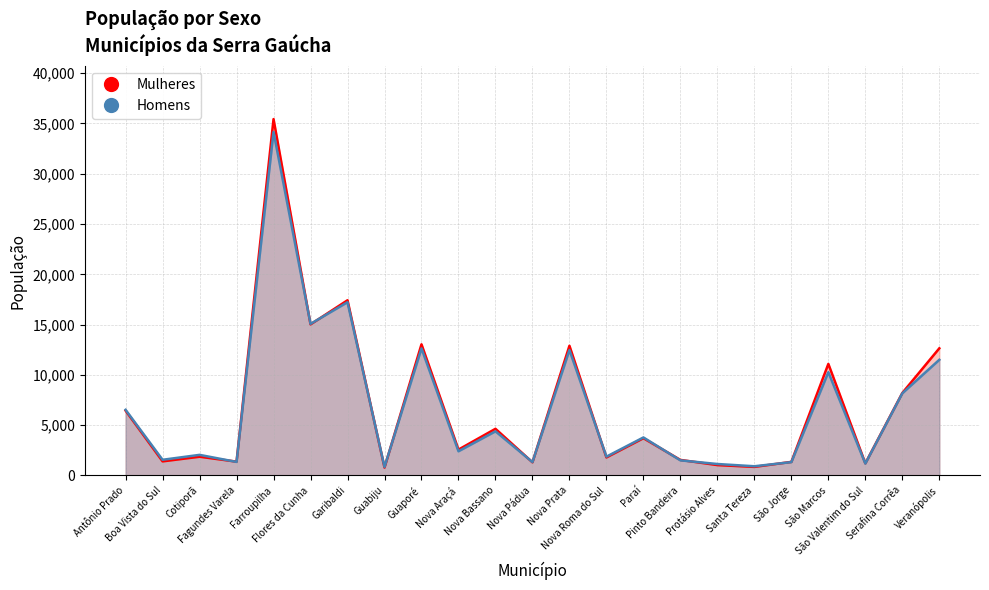

What is the difference between the maximum and second lowest values in the Mulheres series?

34588